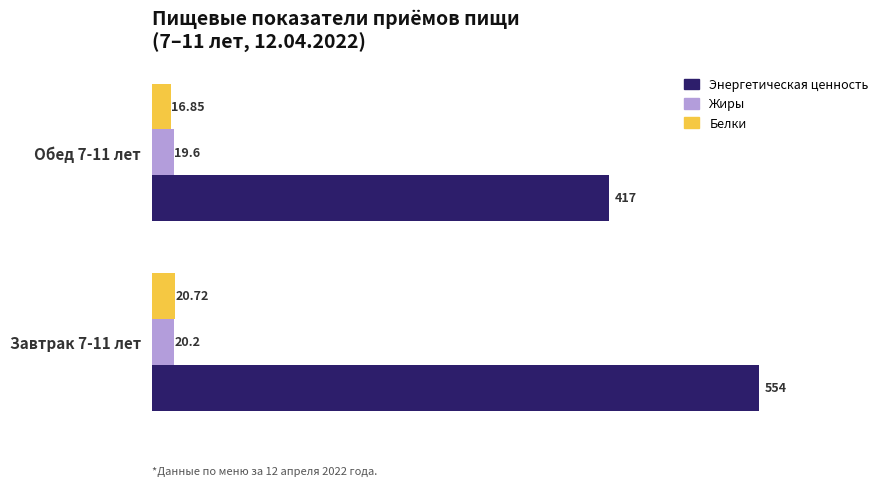

What is the average value of the Белки series?

18.8